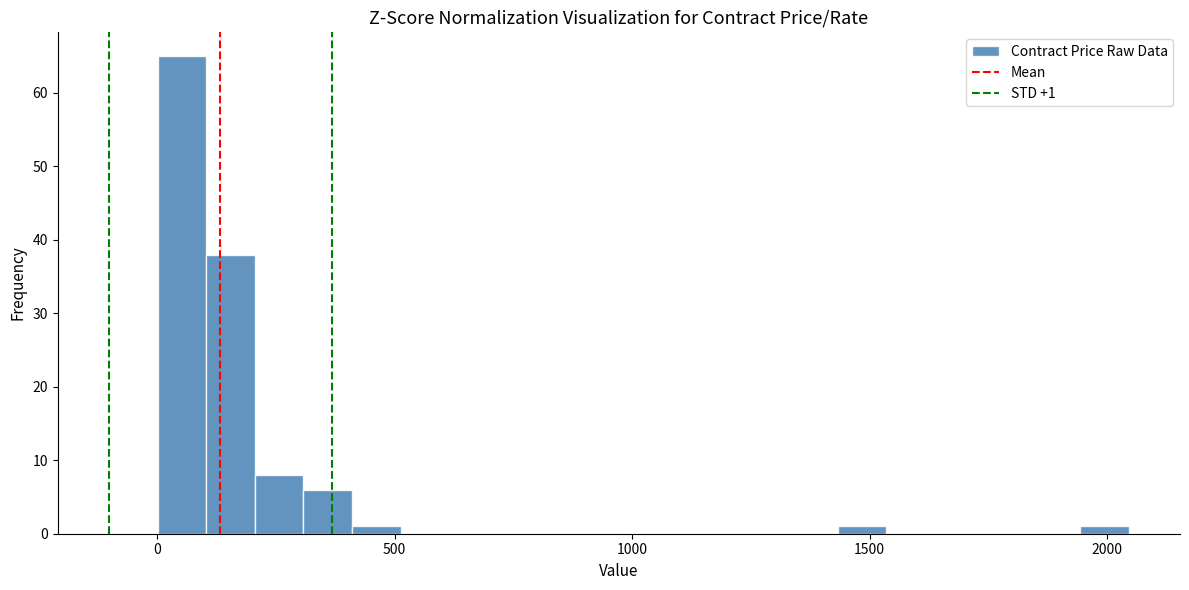

Read against the x-axis, roughly where is the centre of the tallest bar?

50